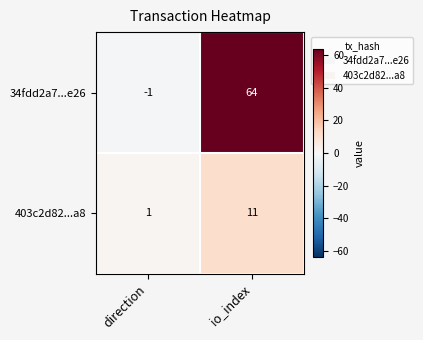

Which series has the widest spread of values?

34fdd2a7...e26